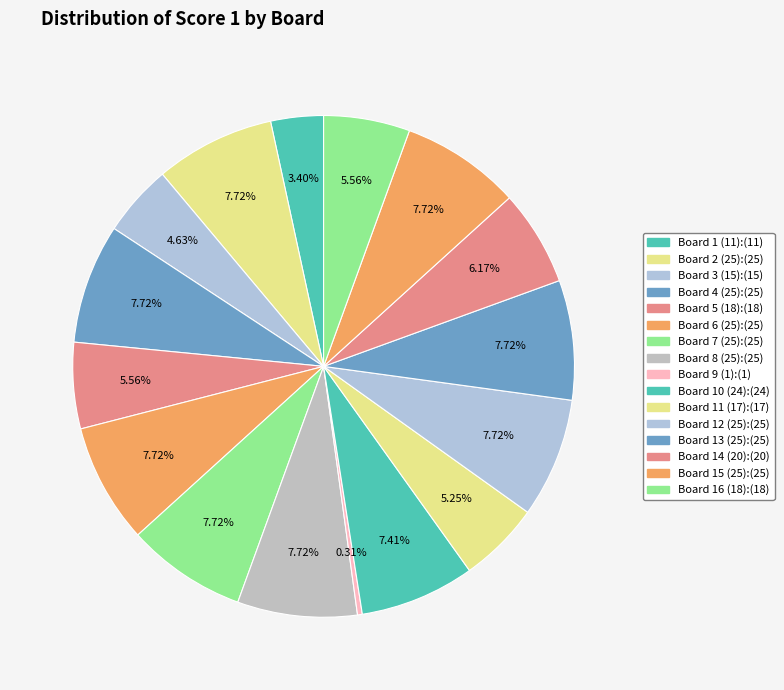

Between Board 7 (25) and Board 15 (25), which is larger?

Board 7 (25)